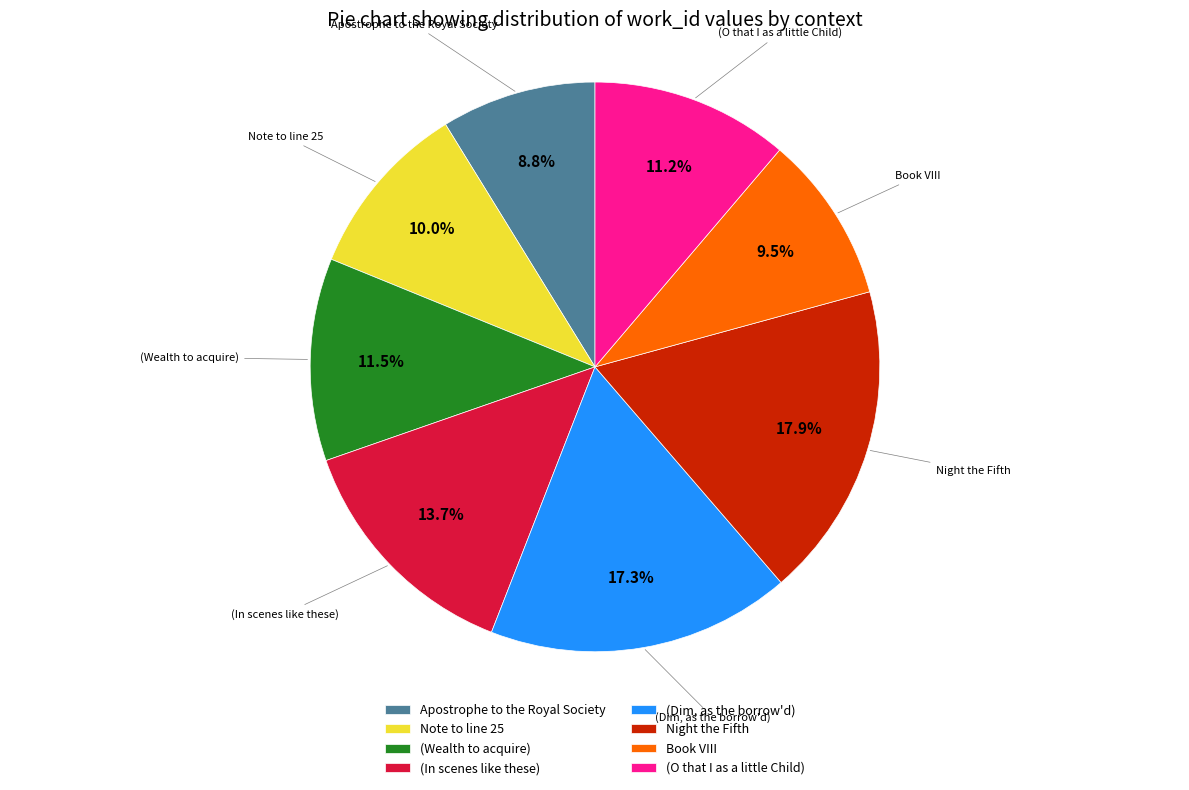

Rank the categories by value from lowest to highest.

Apostrophe to the Royal Society, Book VIII, Note to line 25, (O that I as a little Child), (Wealth to acquire), (In scenes like these), (Dim, as the borrow'd), Night the Fifth